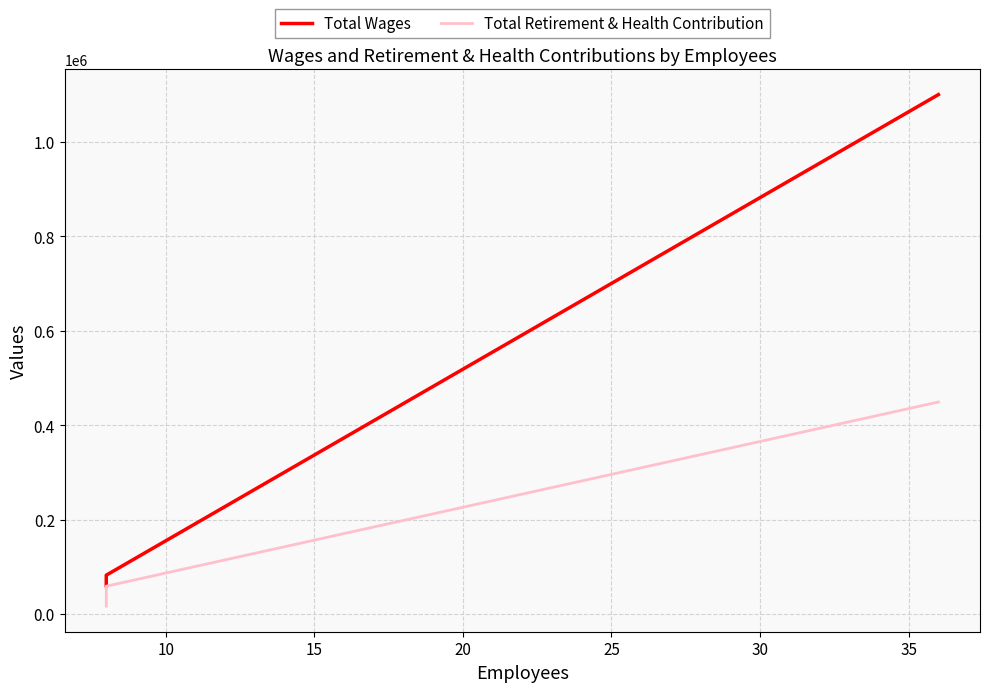

Which series has the widest spread of values?

Total Wages